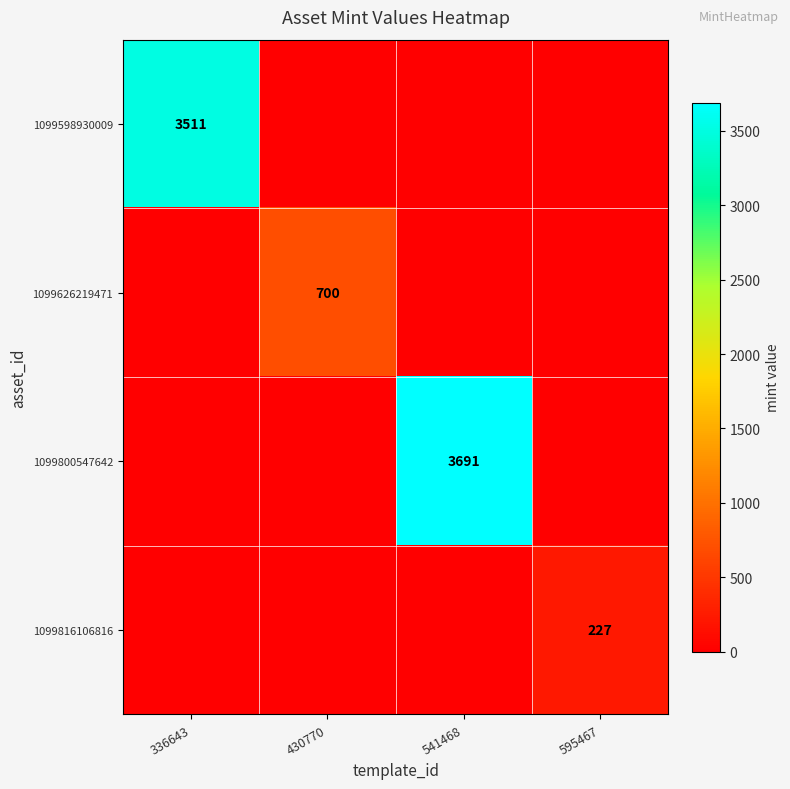

The value of 1099598930009 at 336643 is 3511. True or false?

True